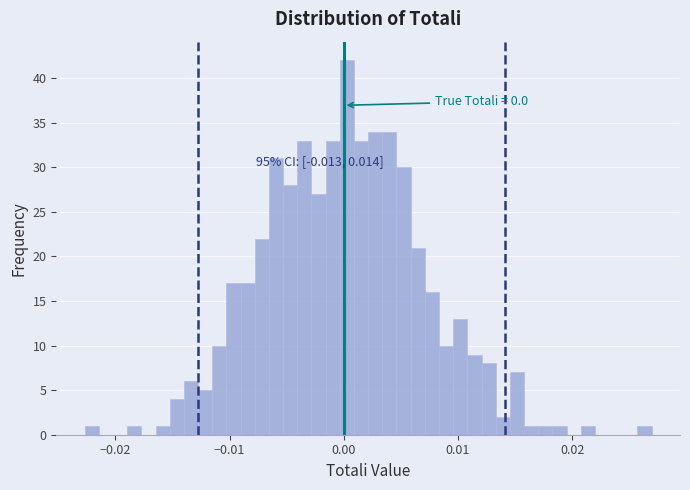

Read against the x-axis, roughly where is the centre of the tallest bar?

0.000